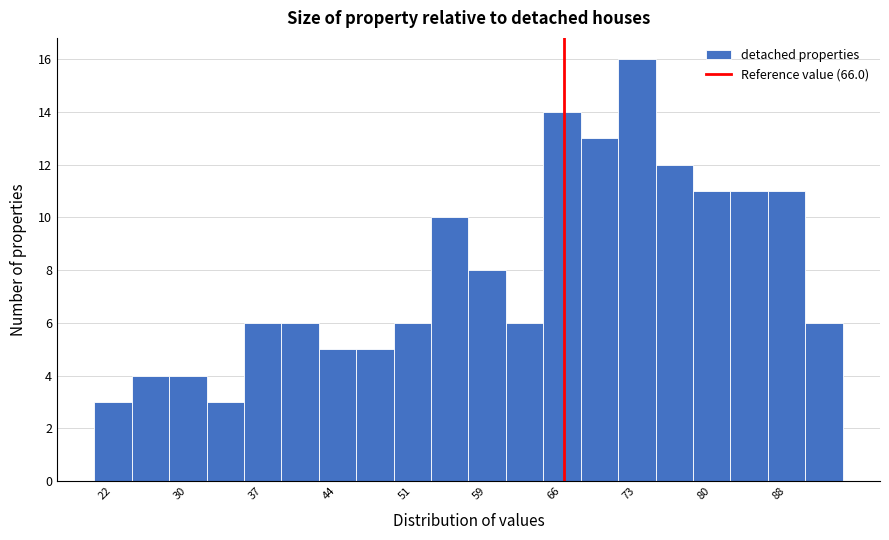

Read against the x-axis, roughly where is the centre of the tallest bar?

73